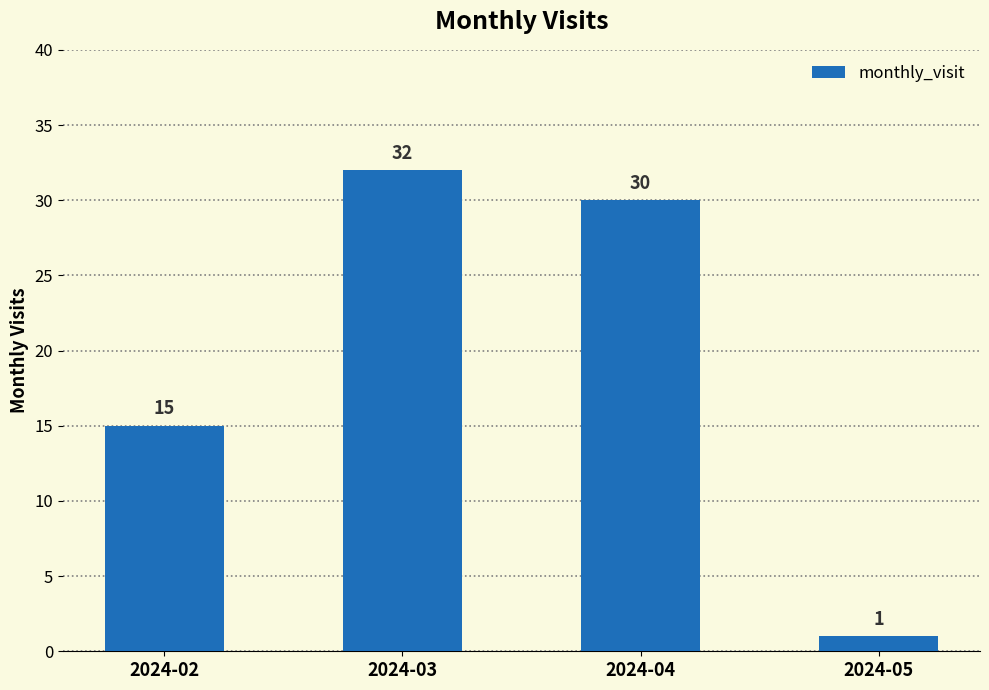

Read the value at 2024-02, to the nearest 10.

20